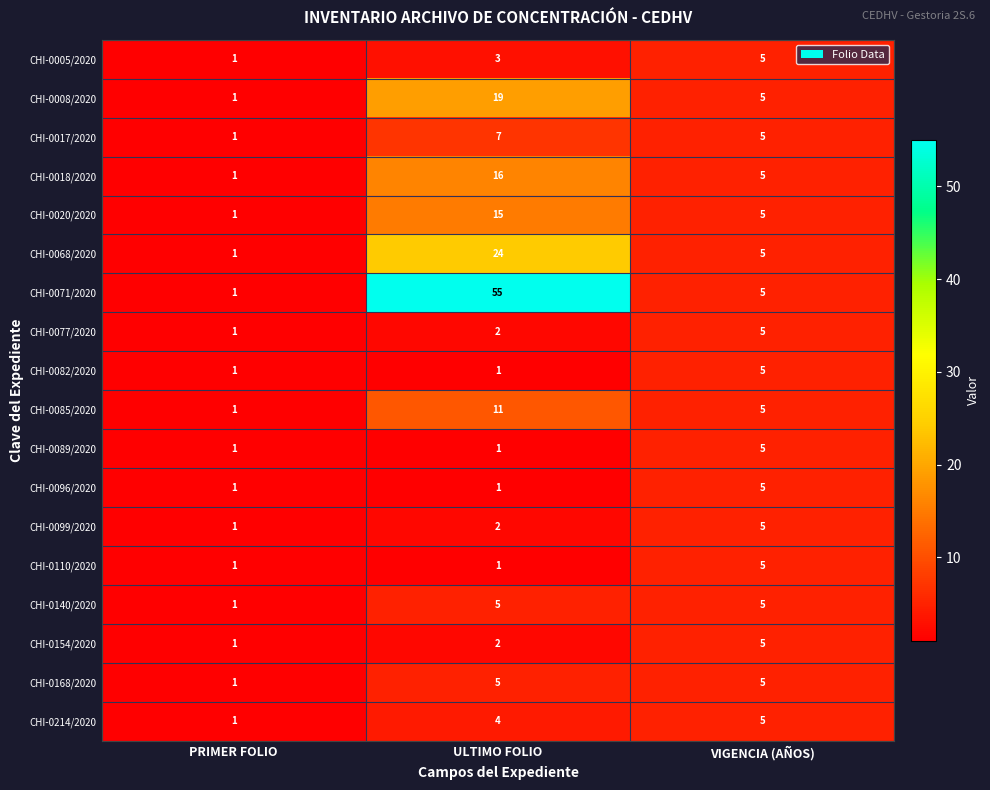

Which category has the lowest value in the CHI-0085/2020 series?

PRIMER FOLIO